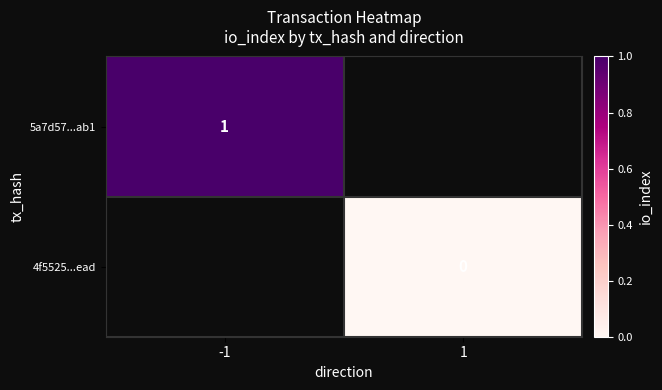

The 5a7d57...ab1 series shows 1 at -1. True or false?

True